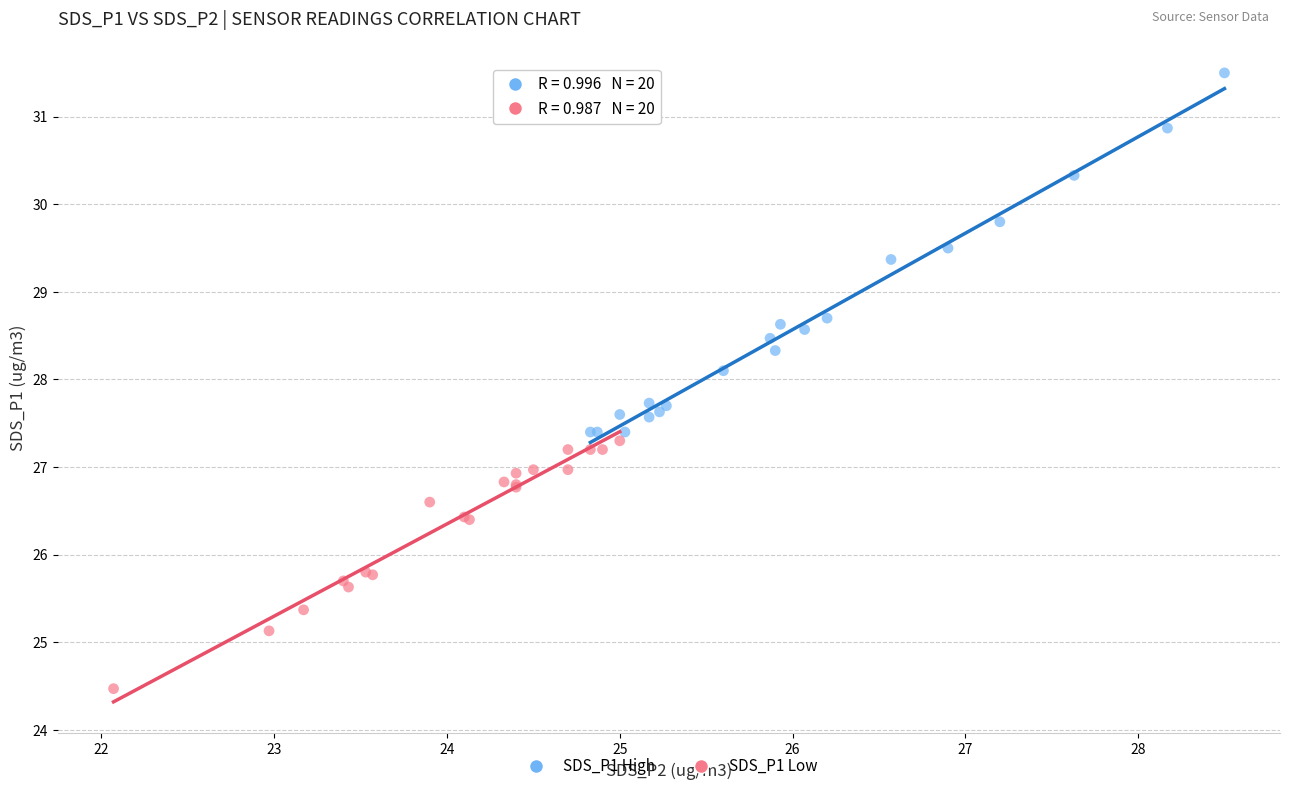

Which series reaches the maximum Y coordinate?

SDS_P1 High